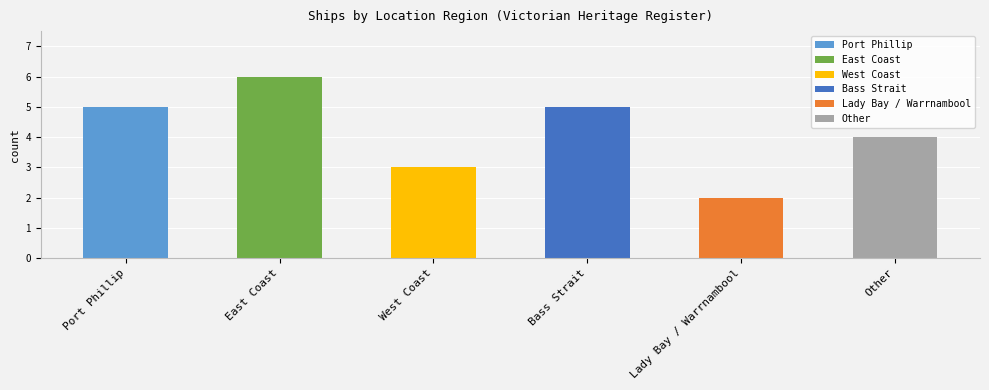

Read the value at East Coast.

6